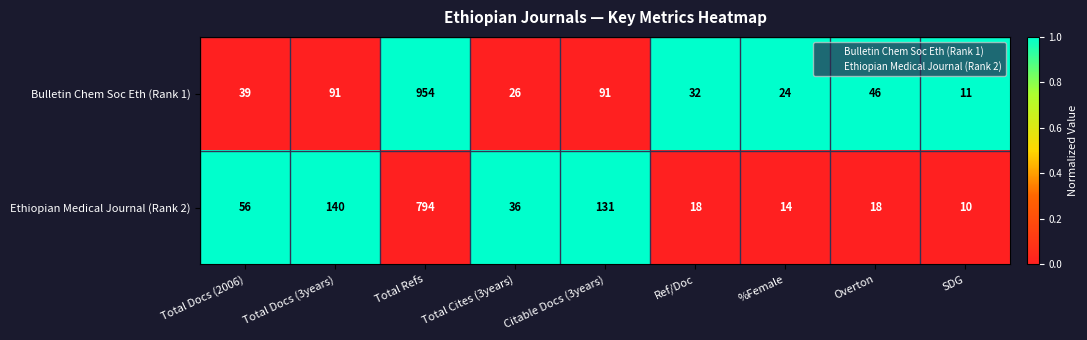

How many categories are shown in the chart?

9